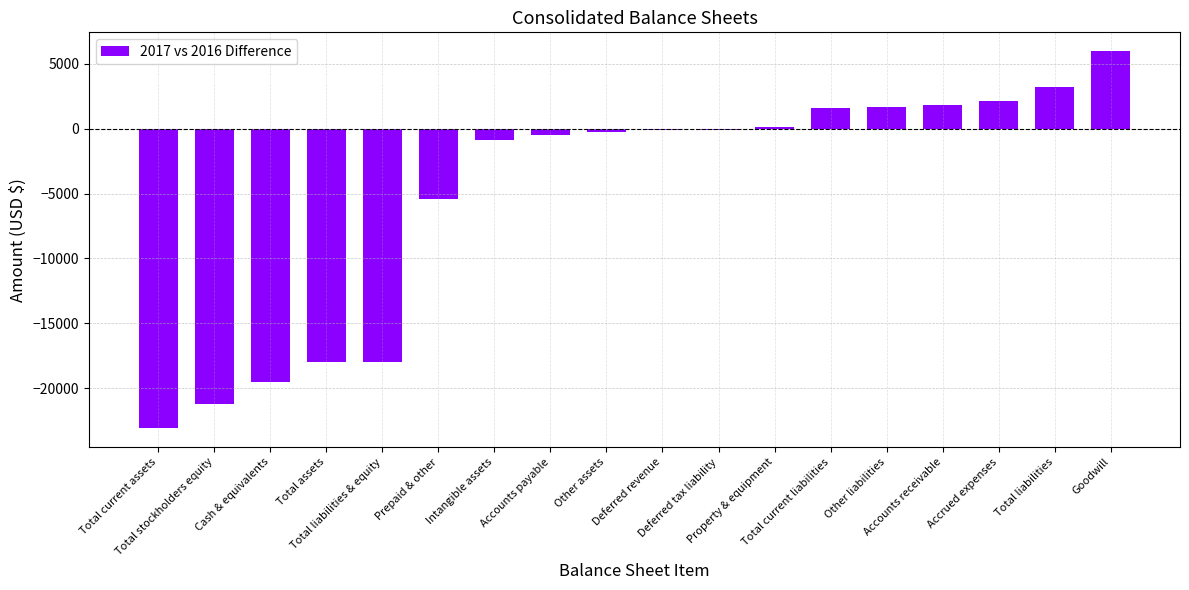

The value at Accrued expenses is 536. True or false?

False